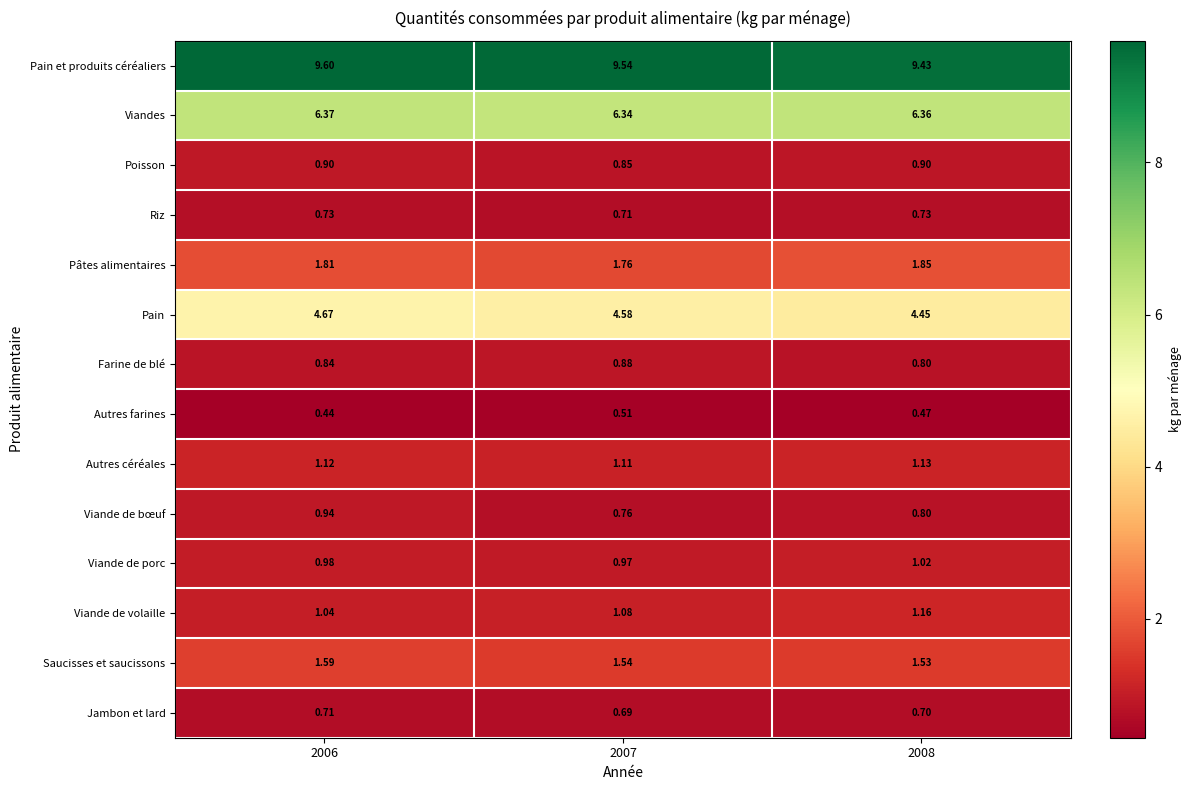

How many categories are shown in the chart?

3